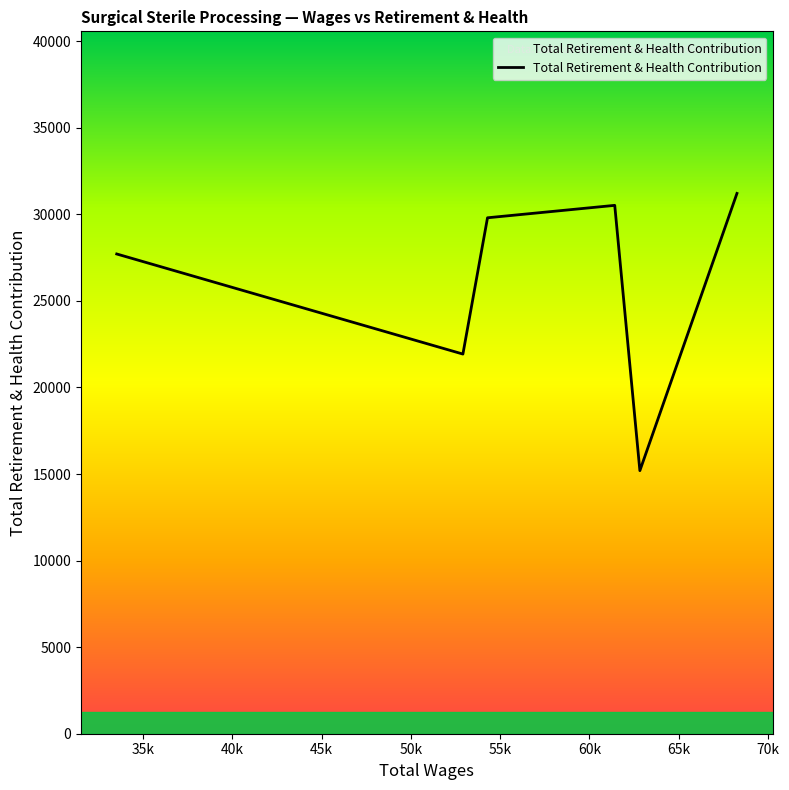

Count the number of data series in this chart.

1